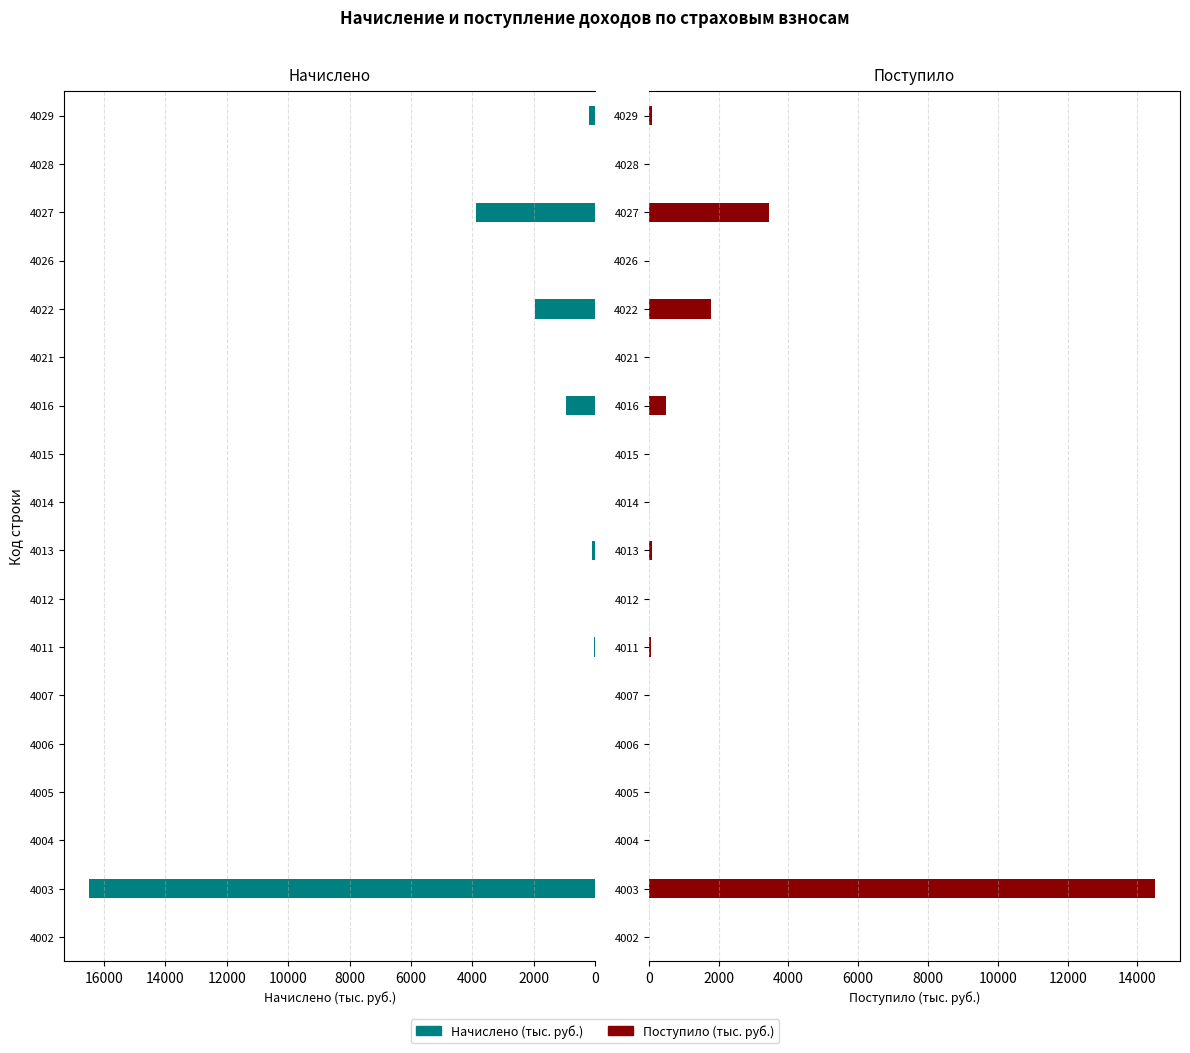

Rank the series by their average value, from lowest to highest.

Поступило, Начислено